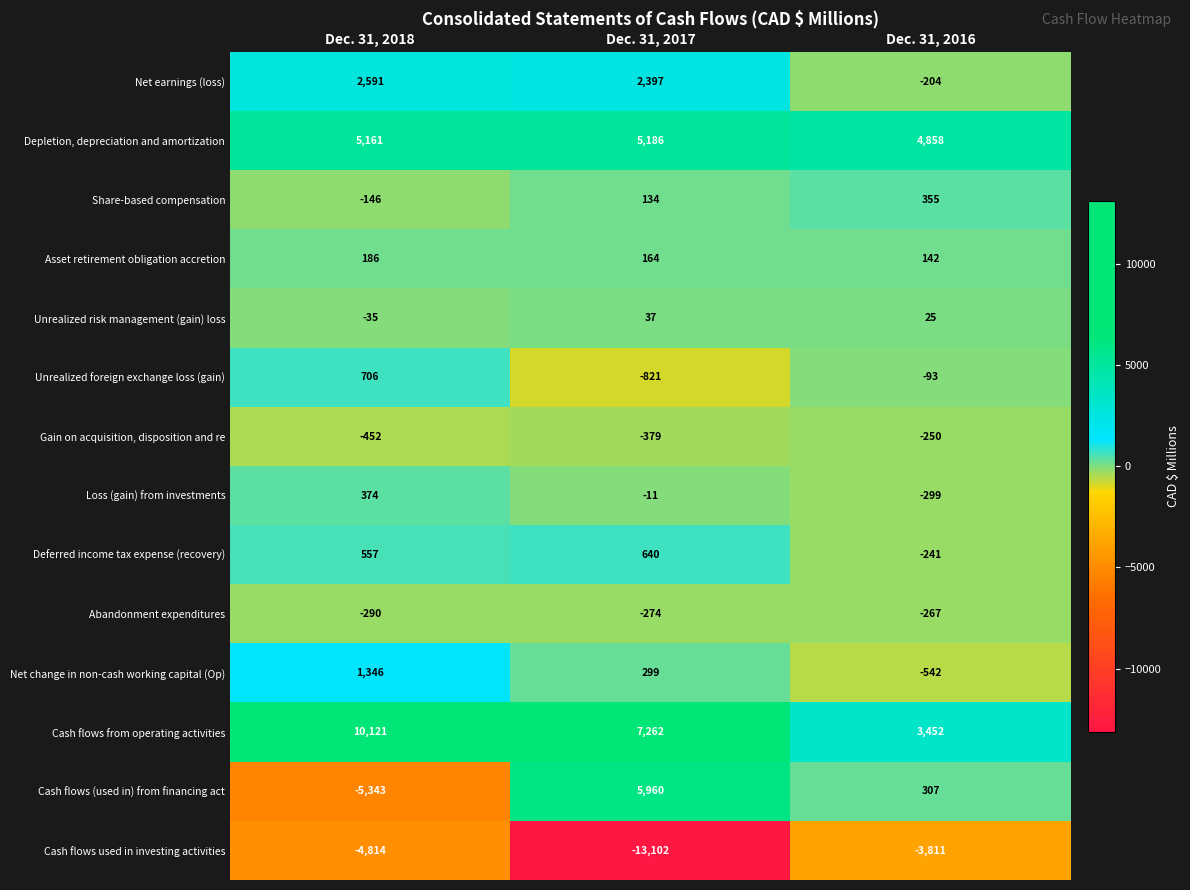

Read the Cash flows used in investing activities value at Dec. 31, 2016.

-3811